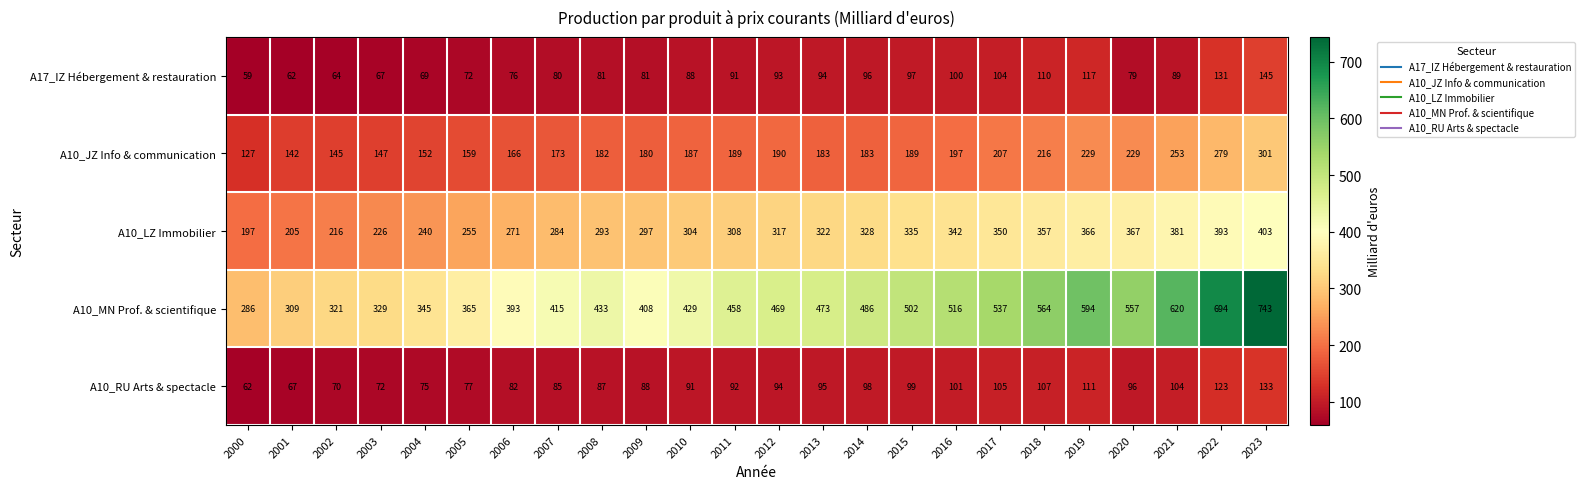

The value of A17_IZ Hébergement & restauration at 2018 is 54. True or false?

False